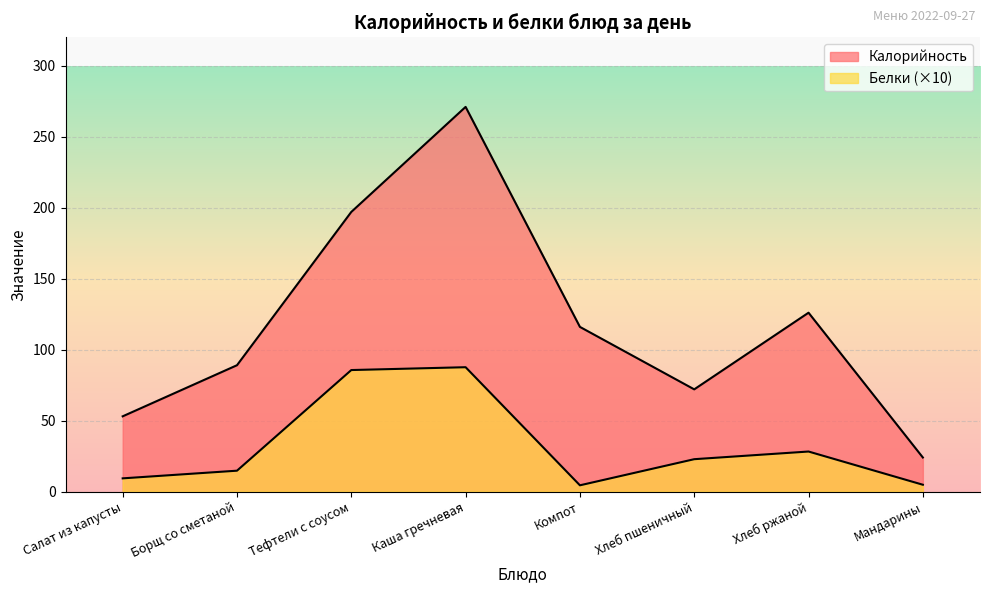

Reading left to right, transcribe all the data shown in this chart.

Калорийность: Салат из капусты=53.0	Борщ со сметаной=89.0	Тефтели с соусом=197.0	Каша гречневая=271.0	Компот=116.0	Хлеб пшеничный=72.0	Хлеб ржаной=126.0	Мандарины=24.0
Белки: Салат из капусты=9.3	Борщ со сметаной=14.7	Тефтели с соусом=85.6	Каша гречневая=87.6	Компот=4.4	Хлеб пшеничный=22.8	Хлеб ржаной=28.2	Мандарины=4.8